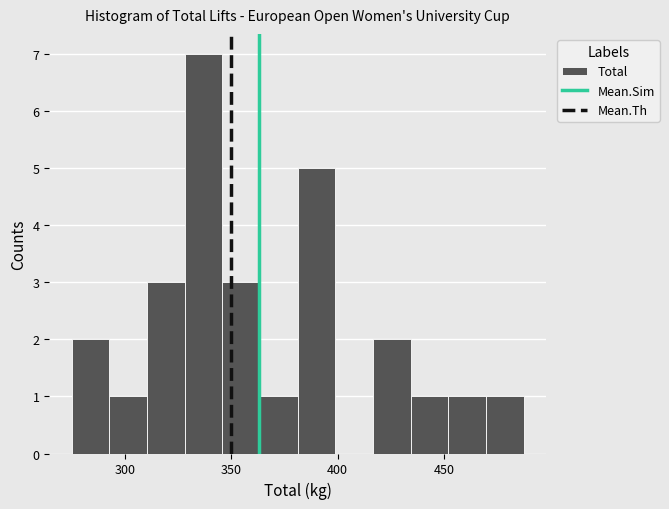

Around what value on the x-axis is the tallest bar? Give the approximate position of its centre, as read against the axis.

335